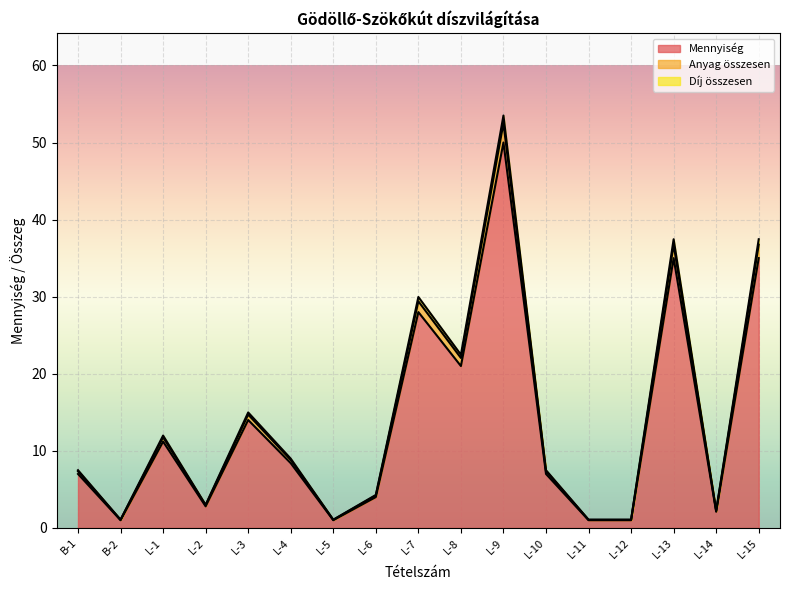

True or false: Anyag összesen and Mennyiség intersect in this chart.

False